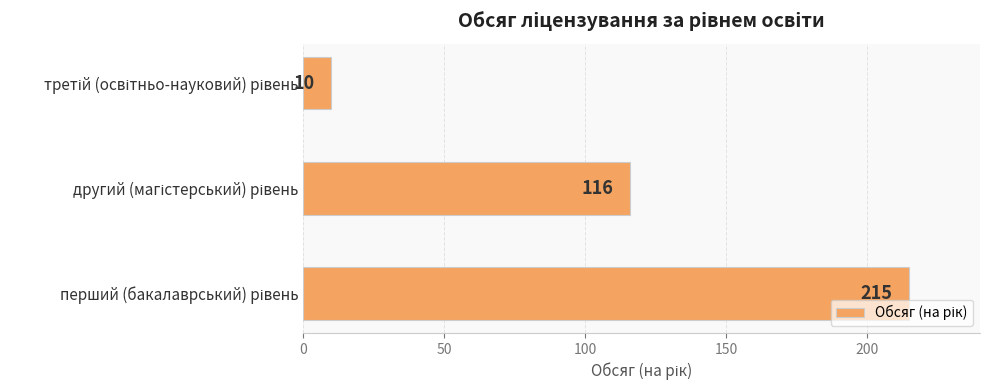

What is the difference between the maximum and minimum values?

205